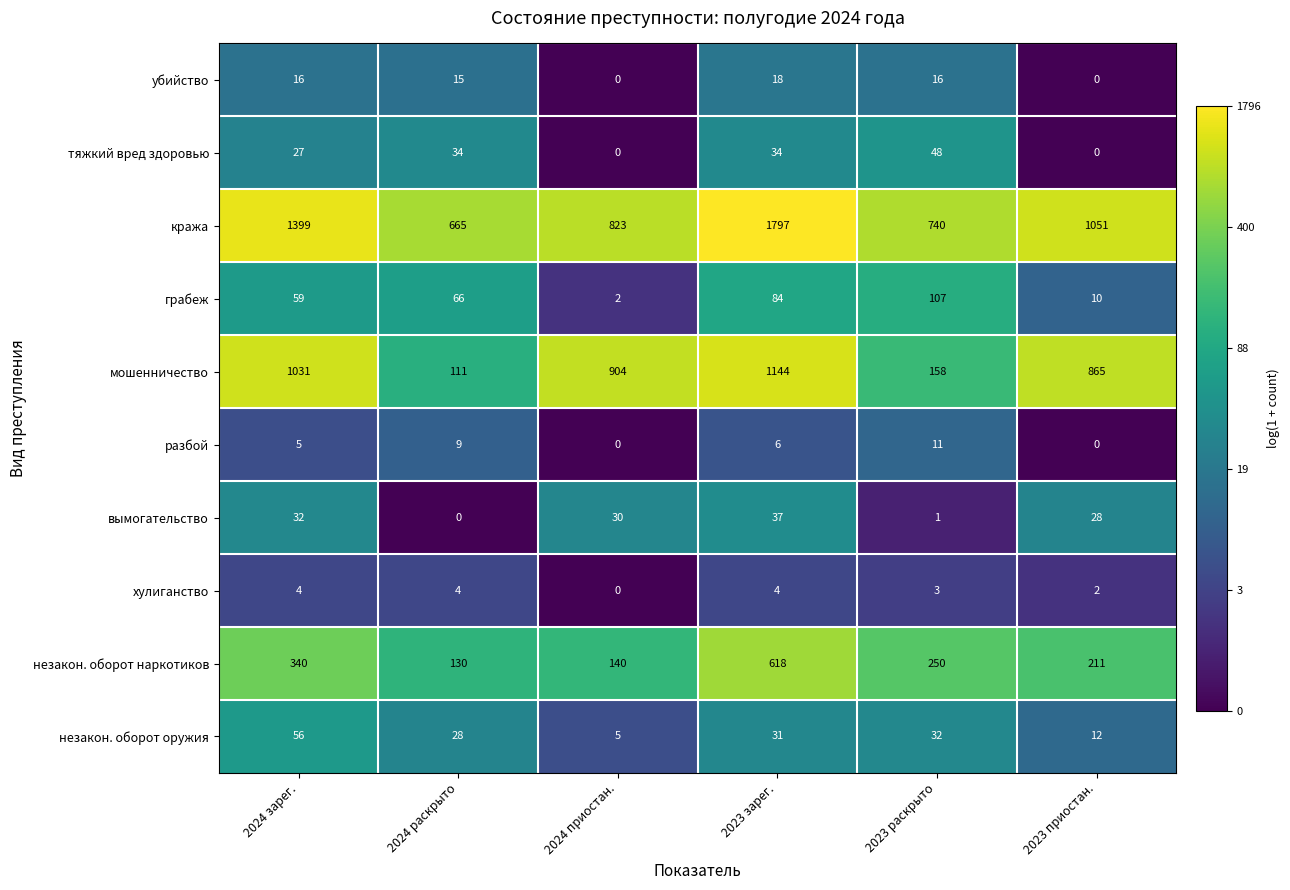

Count the тяжкий вред здоровью values in the range 0 to 34.

5